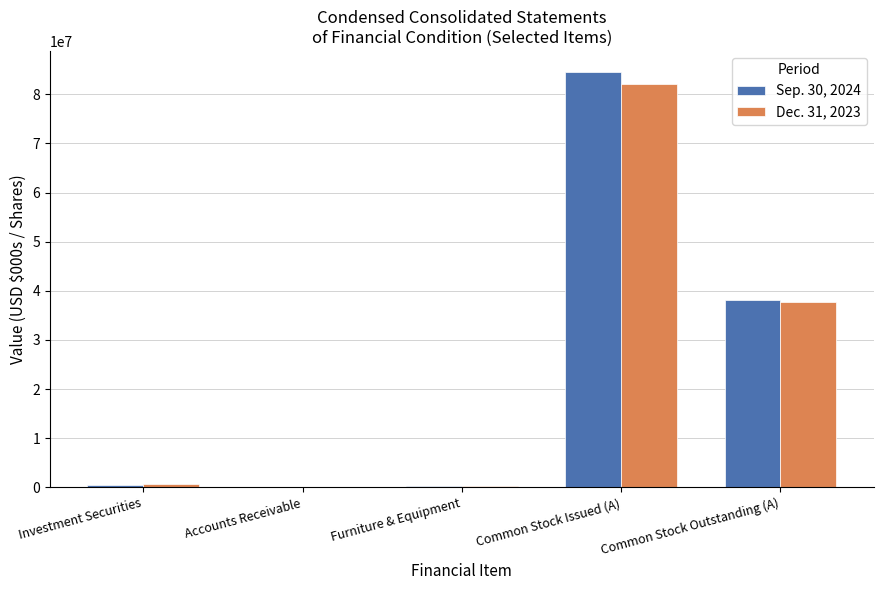

What is the total value across all series at Common Stock Issued (A)?

166701108